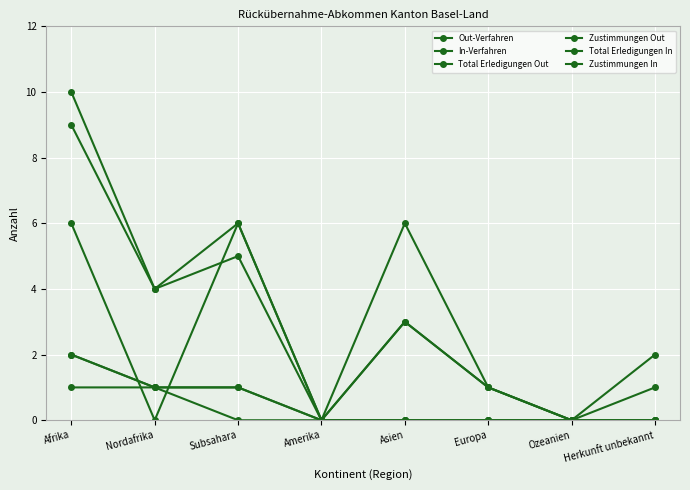

Does the chart have visible grid lines?

Yes